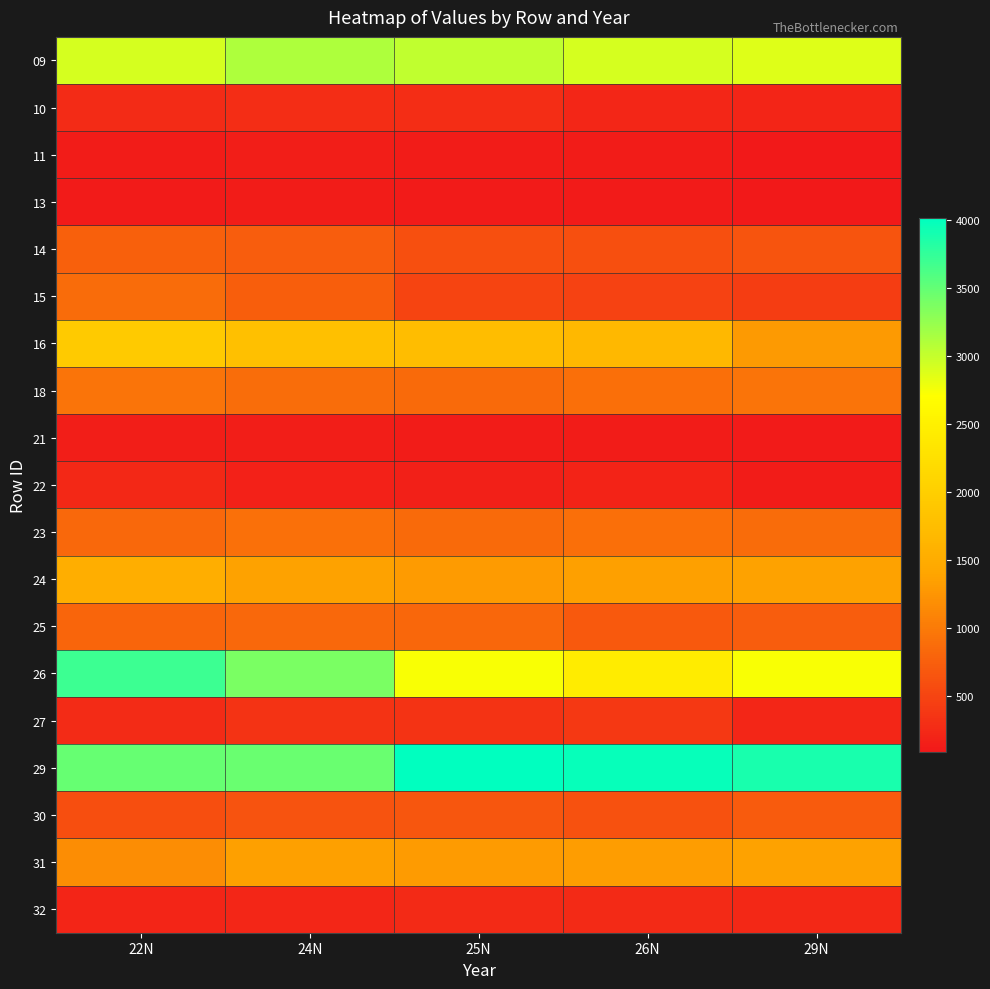

At how many categories does at least one series exceed 2019?

5